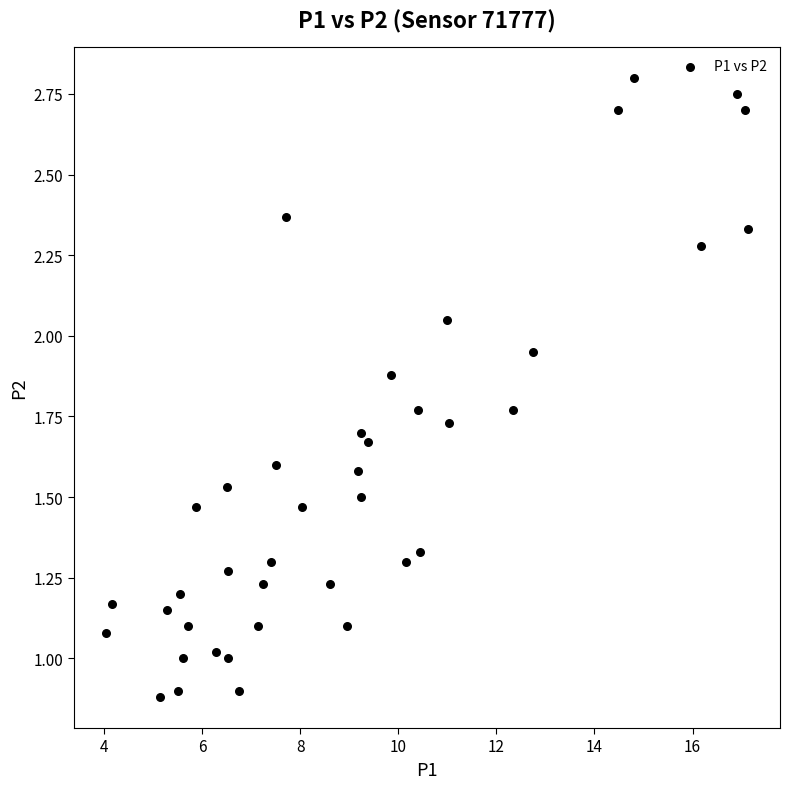

What is the range of X values (max minus min)?

13.1